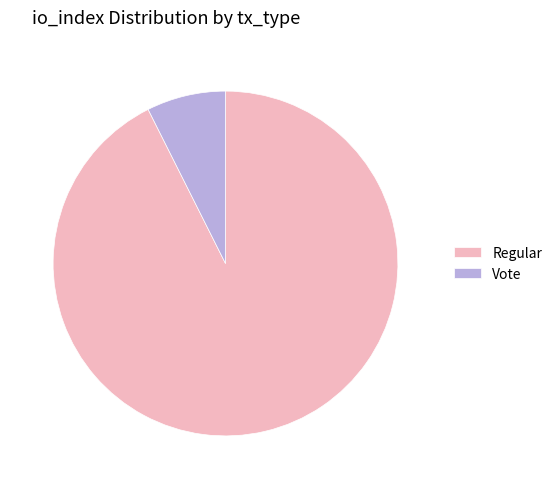

Which slice is the largest?

Regular